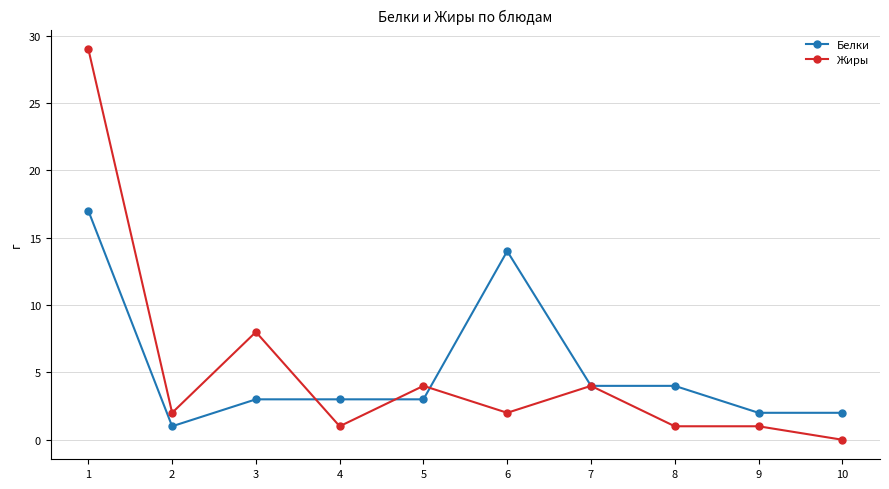

True or false: Жиры has a value of 2 at 2.

True